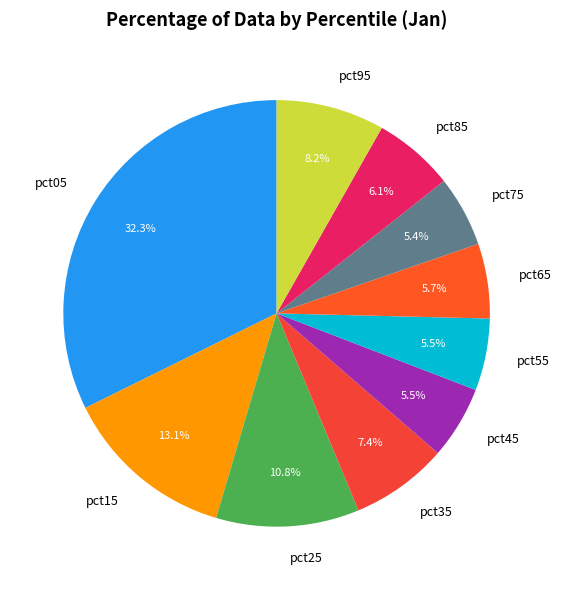

Do pct05 and pct75 together represent more than half of the pie?

No